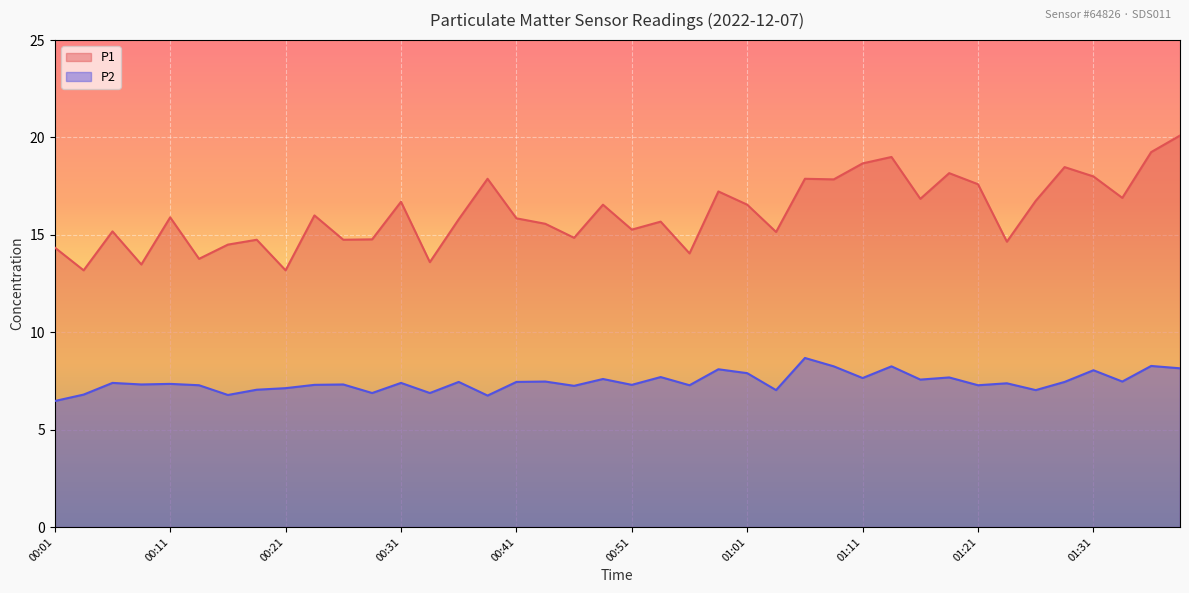

True or false: P2 and P1 cross at least once.

False